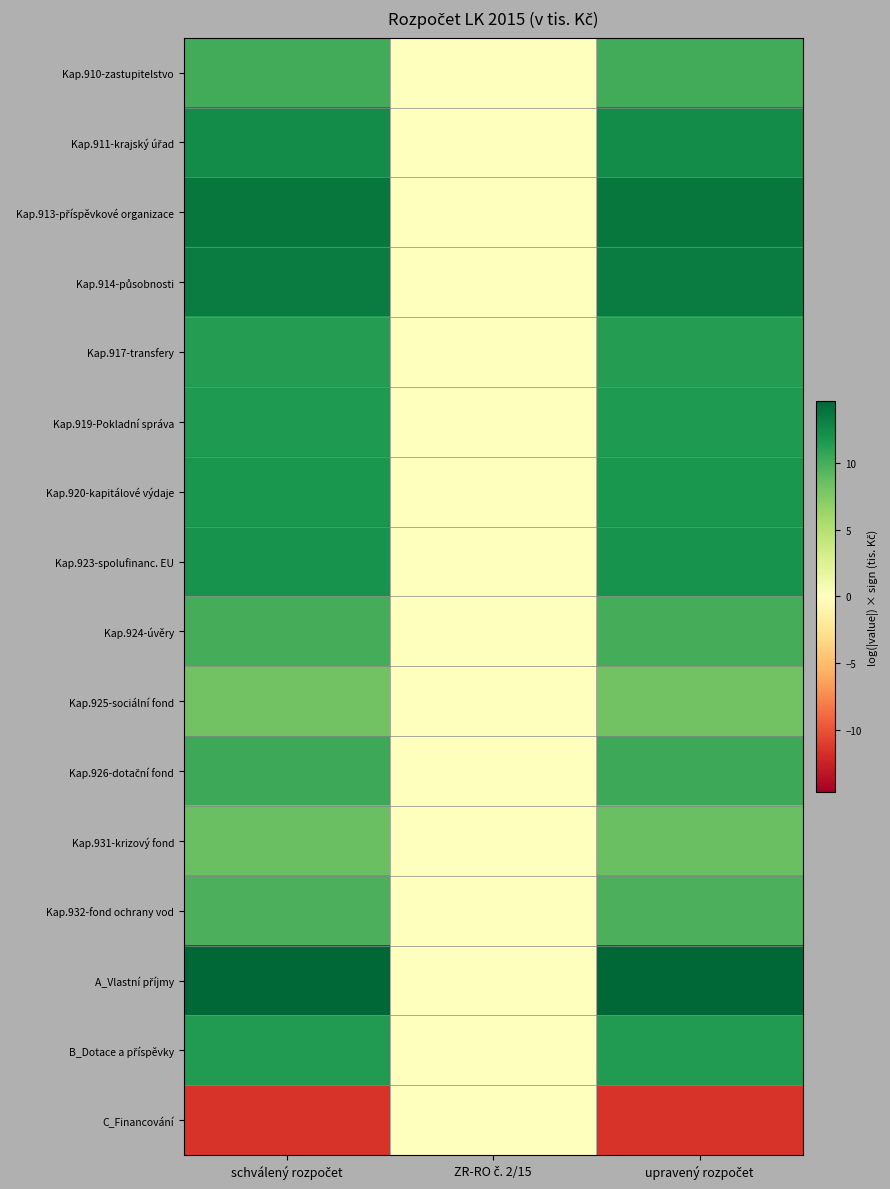

Between upravený rozpočet and schválený rozpočet, which is larger?

upravený rozpočet